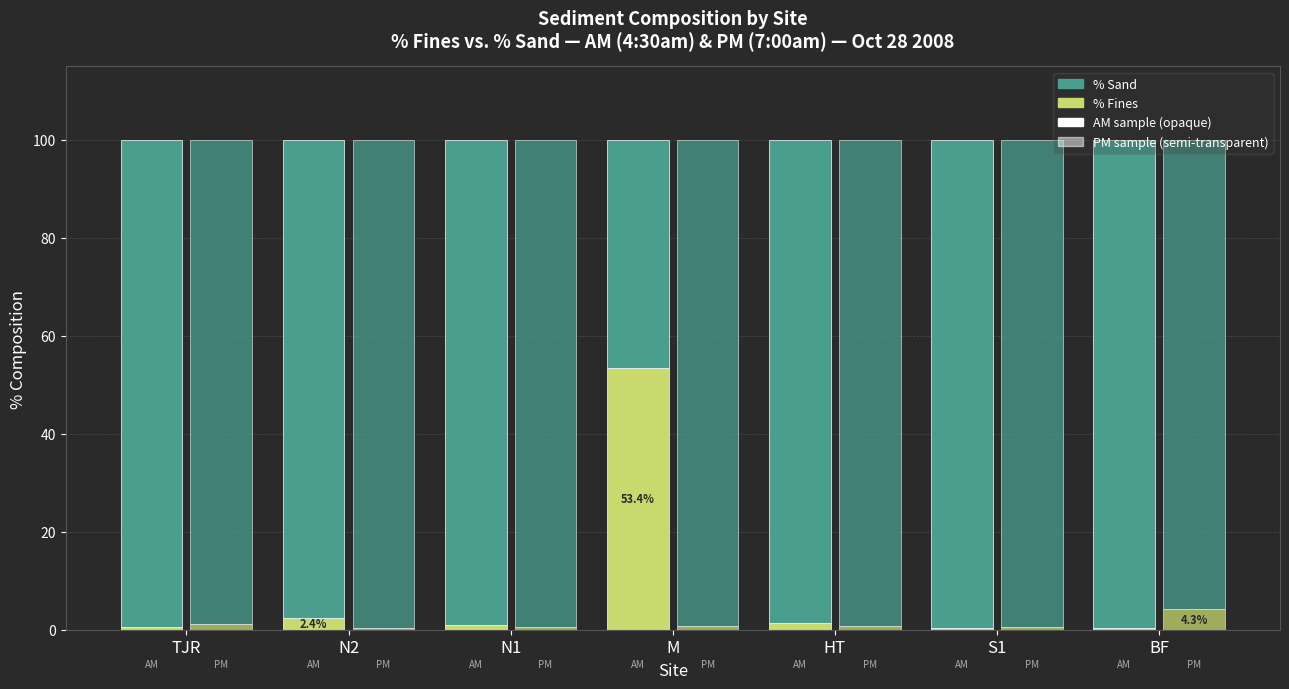

Are the bars horizontal?

No